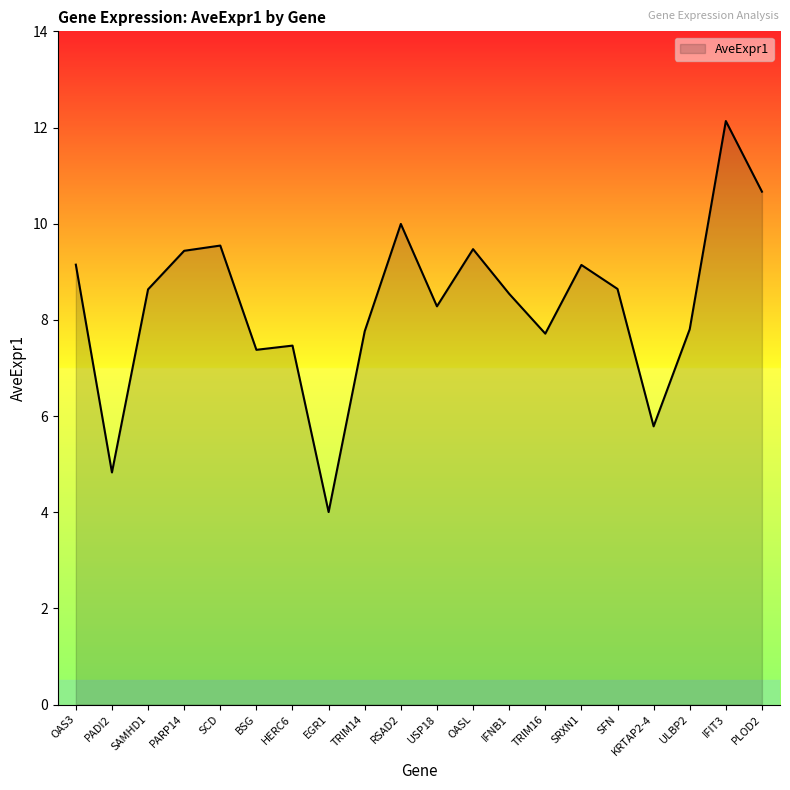

What is the change in value from PADI2 to TRIM16?

+2.9